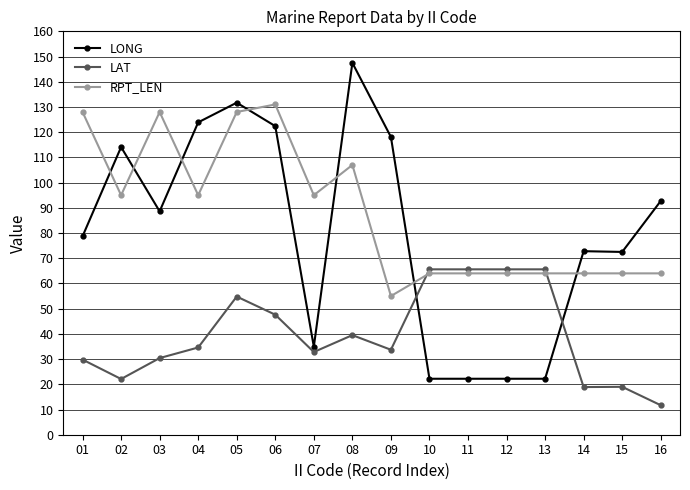

What is the average value of the LAT series?

39.8